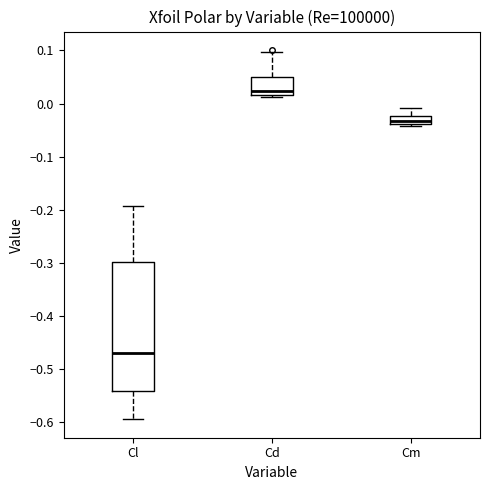

Comparing the boxes themselves (not the whiskers), which one is the tallest?

Cl